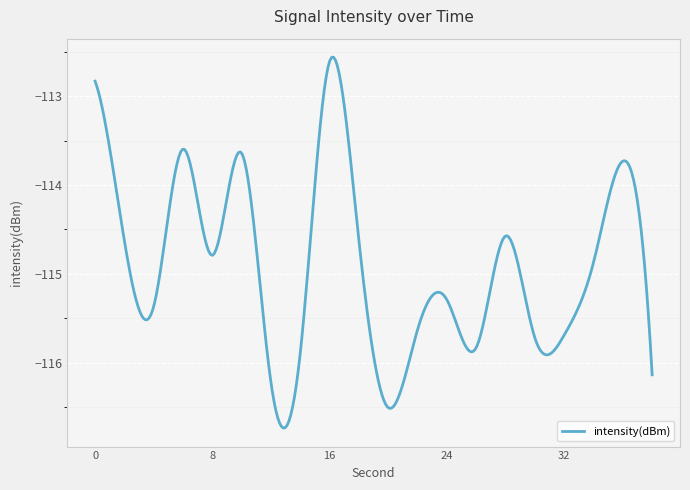

What is the difference between the maximum and minimum values?

4.2